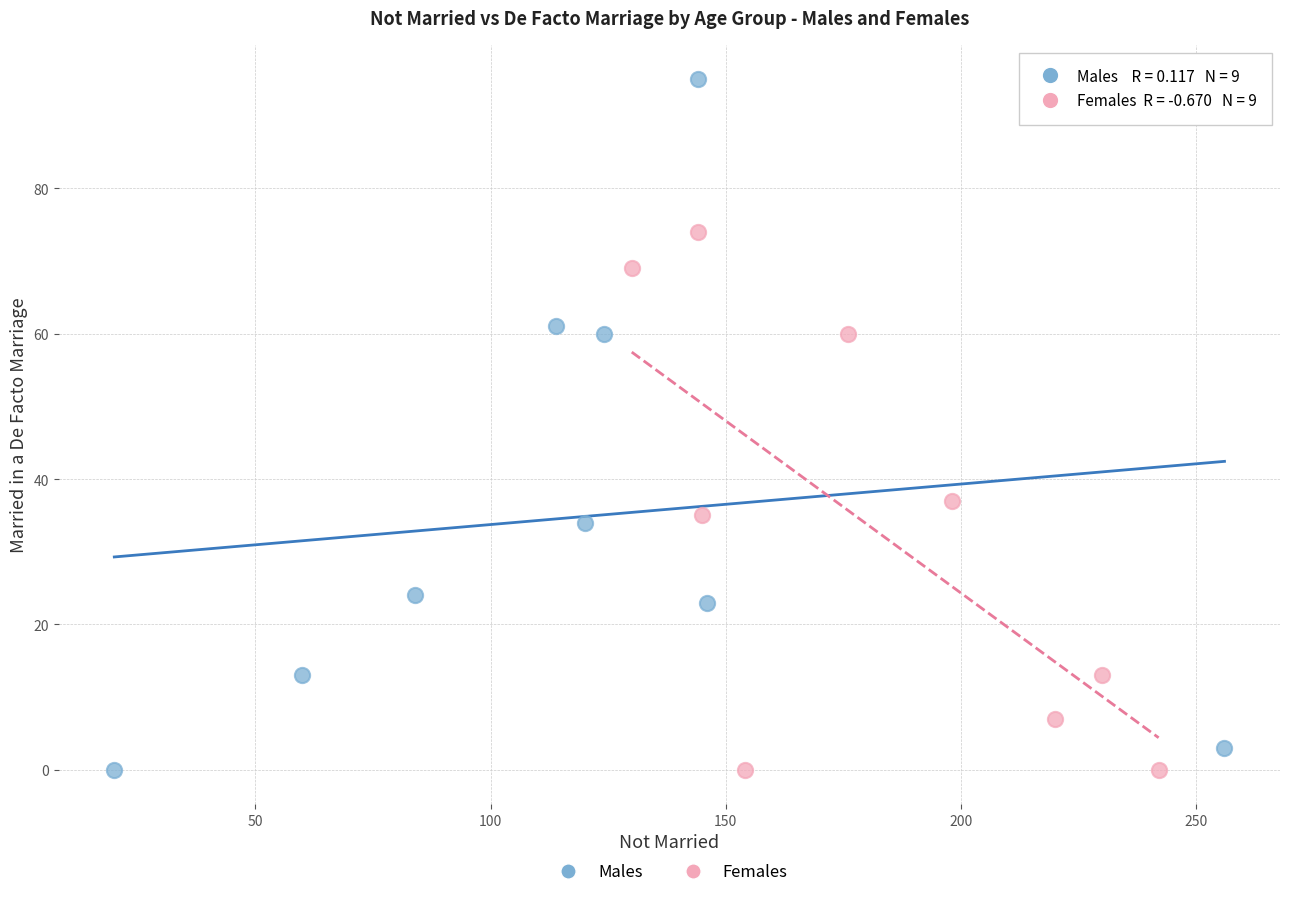

What are all the series names shown in the legend?

Males, Females